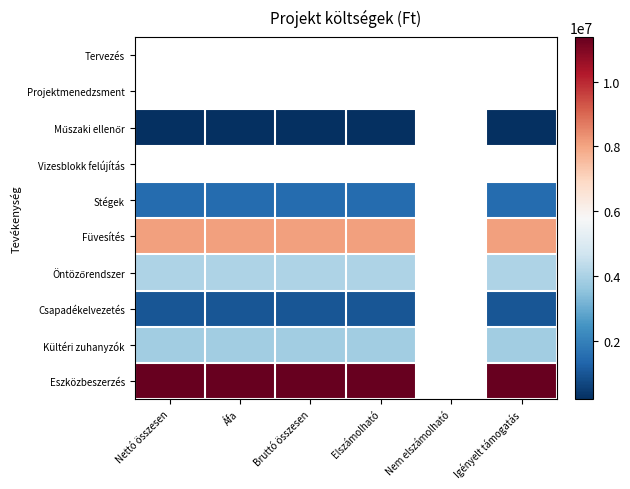

List the labels in order of Műszaki ellenőr value, smallest first.

Nettó összesen, Áfa, Bruttó összesen, Elszámolható, Nem elszámolható, Igényelt támogatás